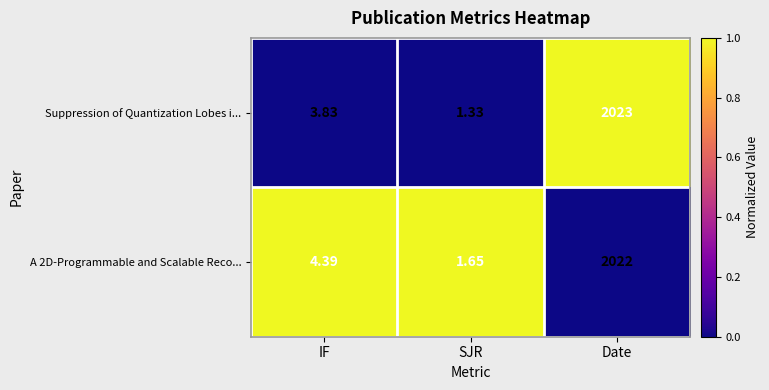

Which series has the largest range (max minus min)?

Suppression of Quantization Lobes i...